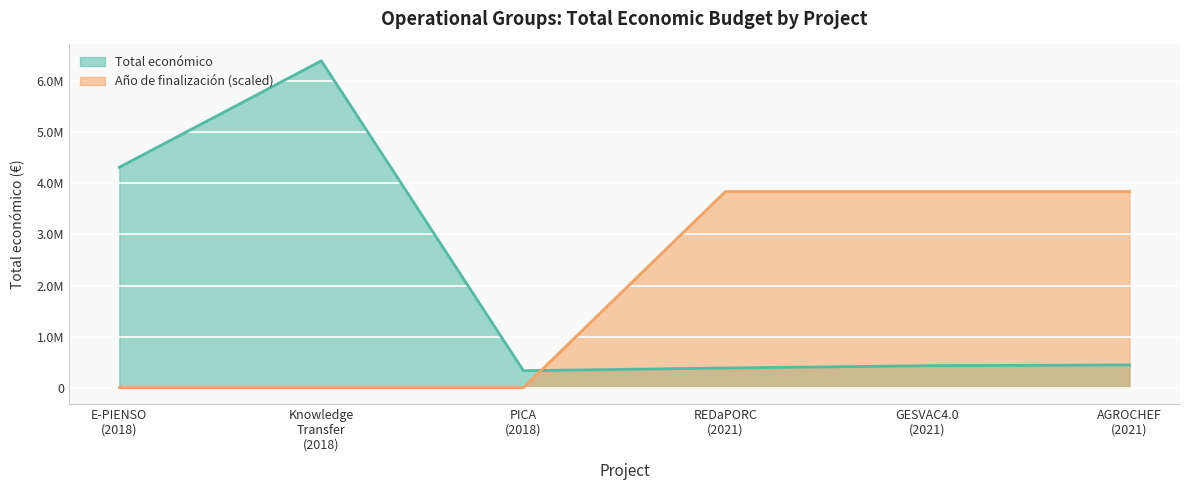

At which category does the chart reach its peak across all series?

Knowledge Transfer (2018)